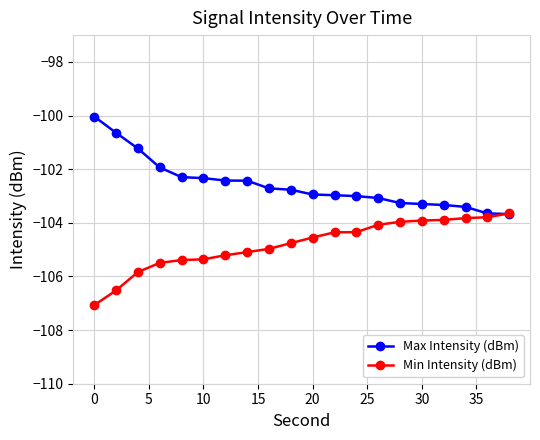

How many lines are shown in the chart?

2